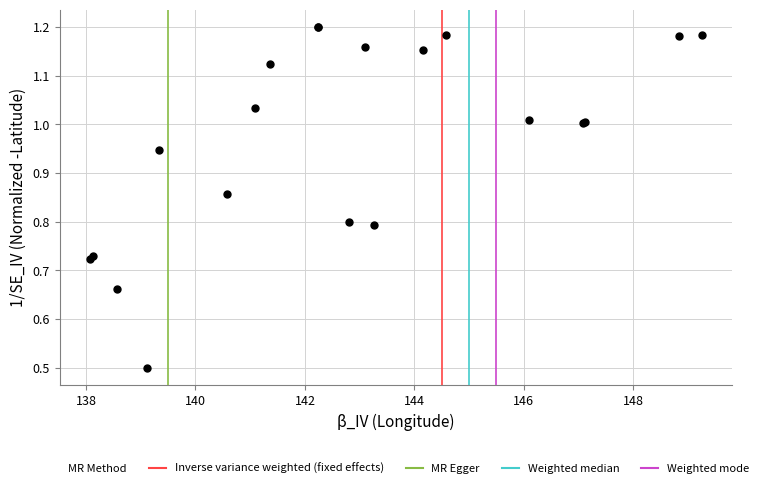

What Y value in the scatter plot is closest to 0?

0.5